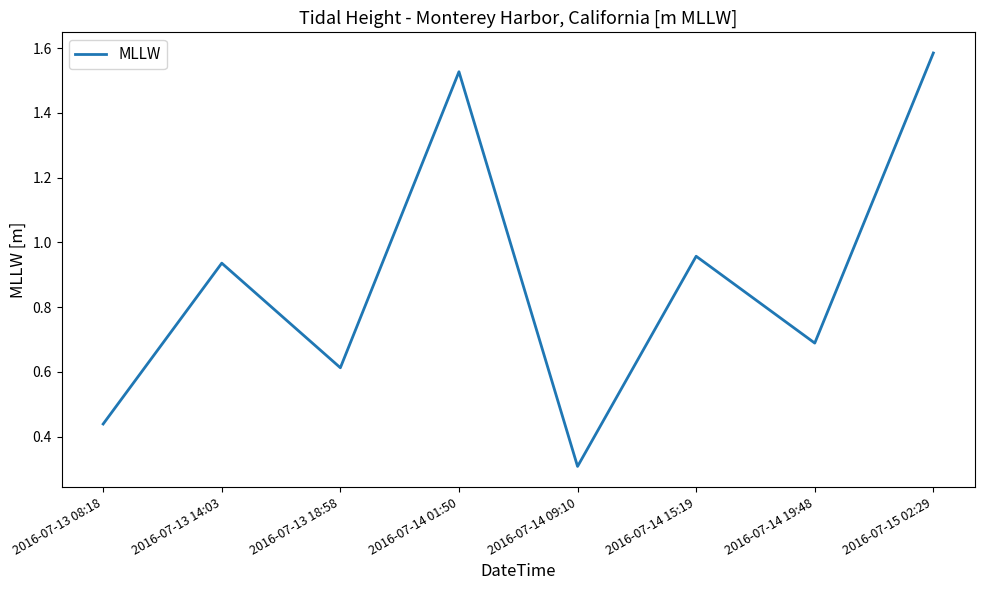

What is the difference between the maximum and minimum values?

1.3